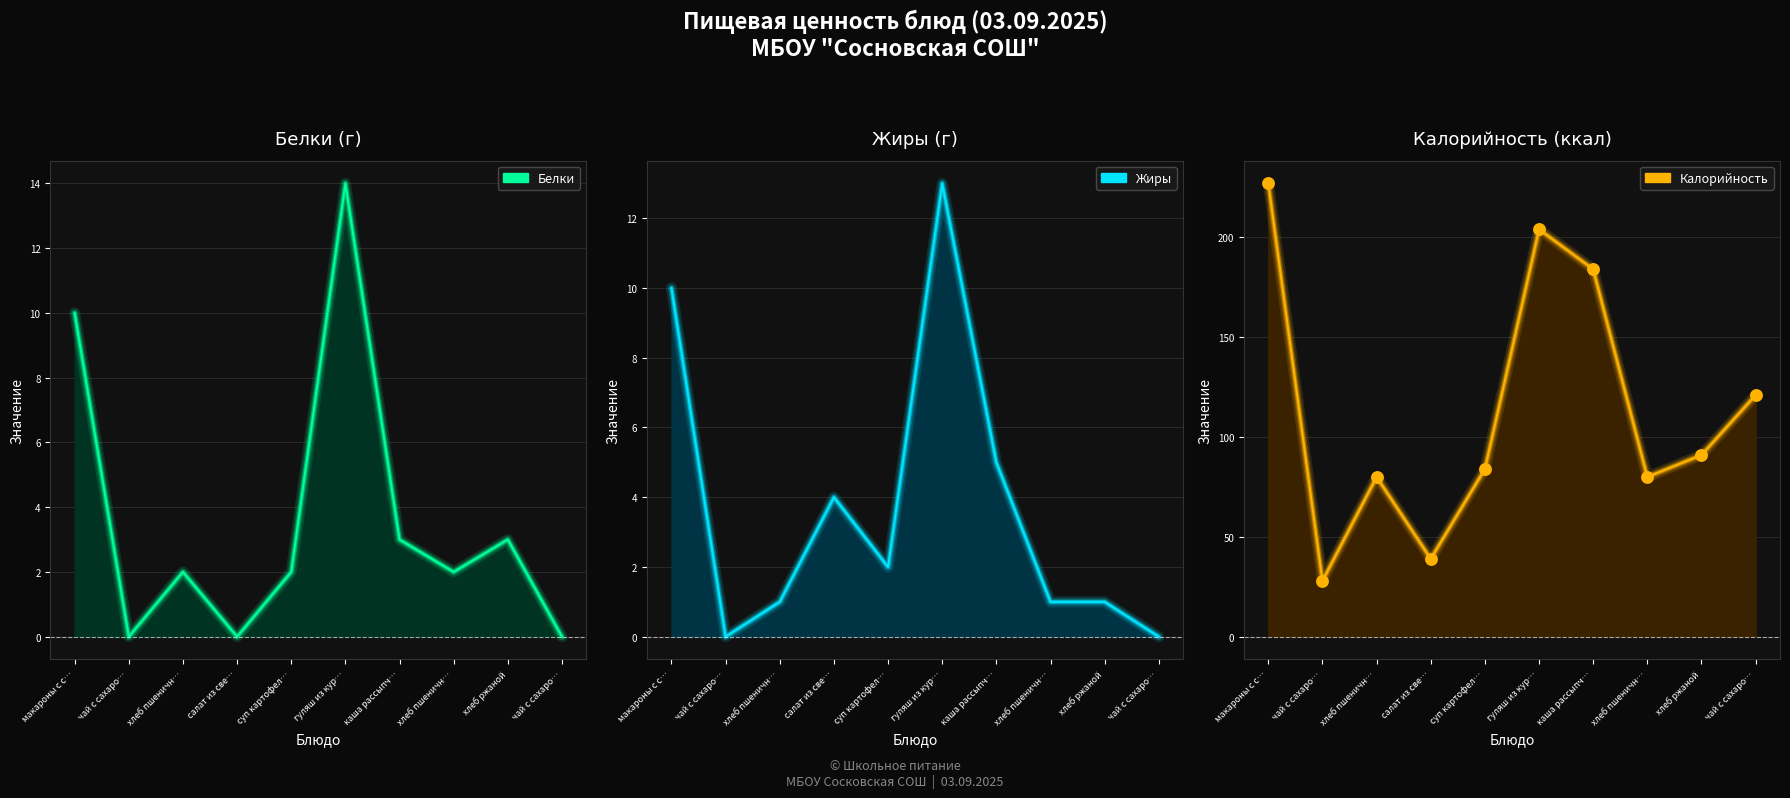

Which series reaches the maximum Y coordinate?

Калорийность